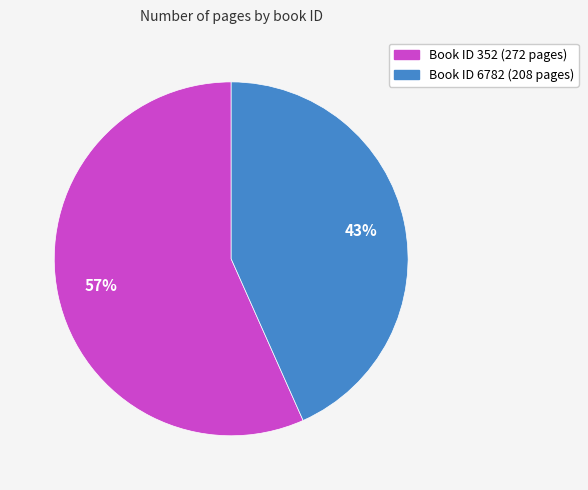

Approximately how many times larger is the value at Book ID 6782 (208 pages) compared to Book ID 352 (272 pages)?

0.8